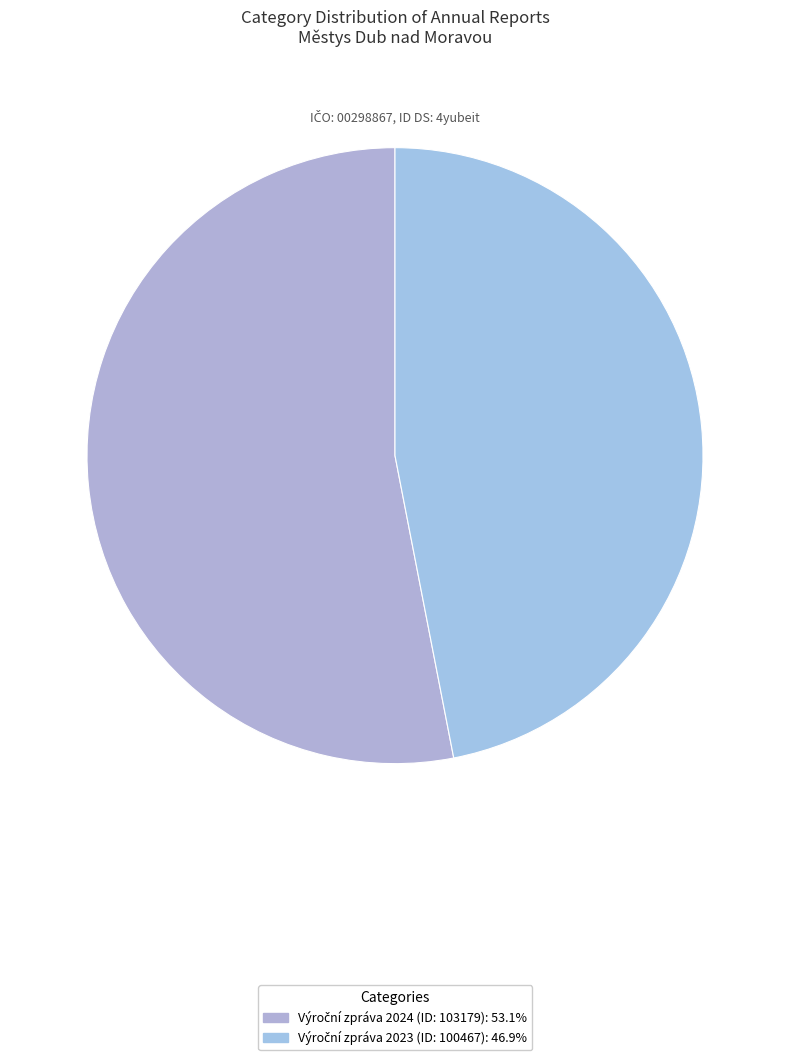

Rank the categories by value from lowest to highest.

Výroční zpráva 2023 (ID: 100467), Výroční zpráva 2024 (ID: 103179)